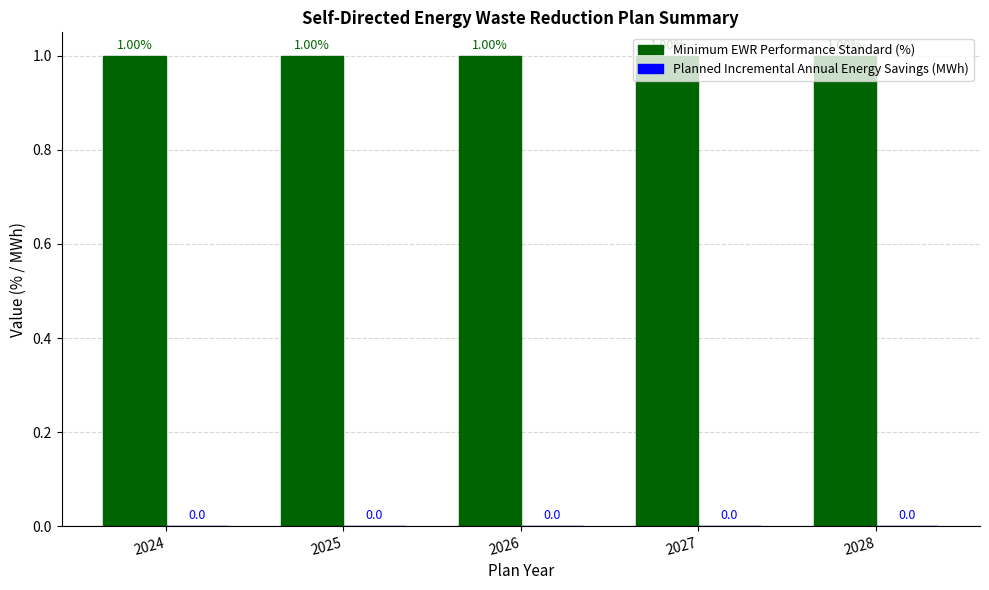

Which has a higher value, 2025 or 2026?

2025